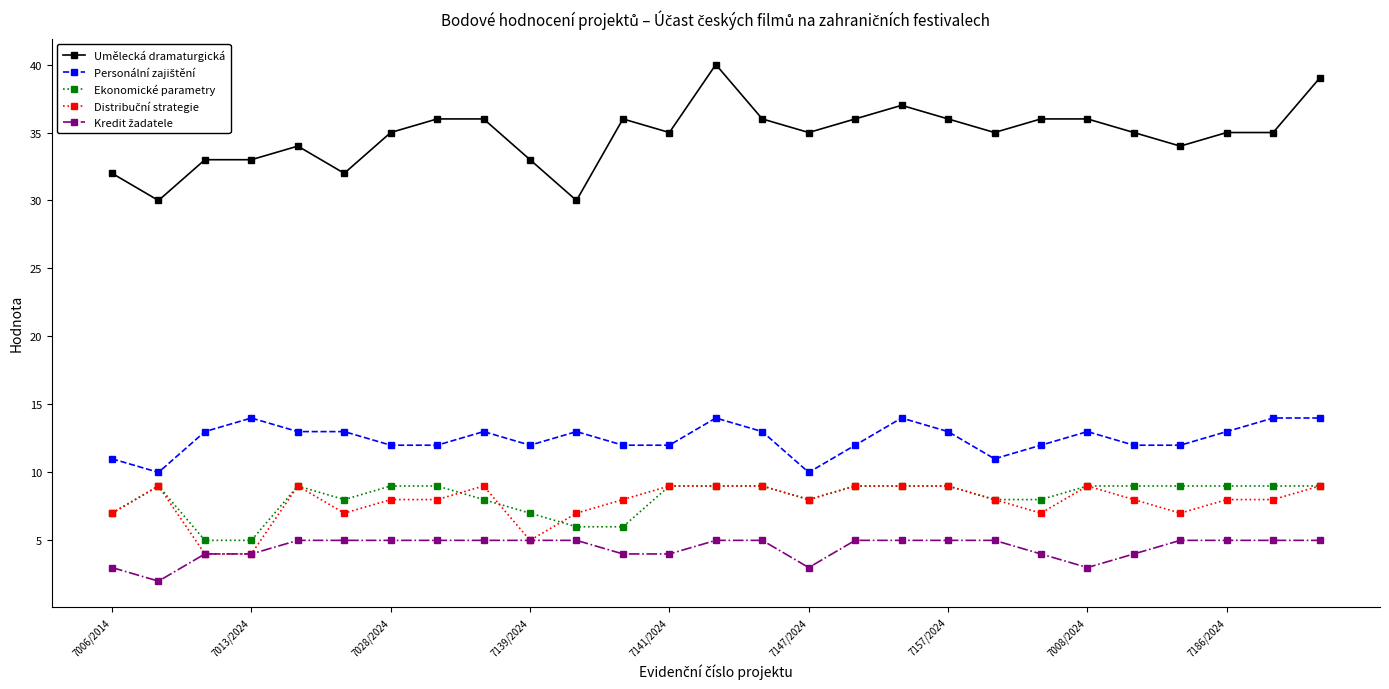

What is the value of the Ekonomické parametry point at the 16th from the left?

8